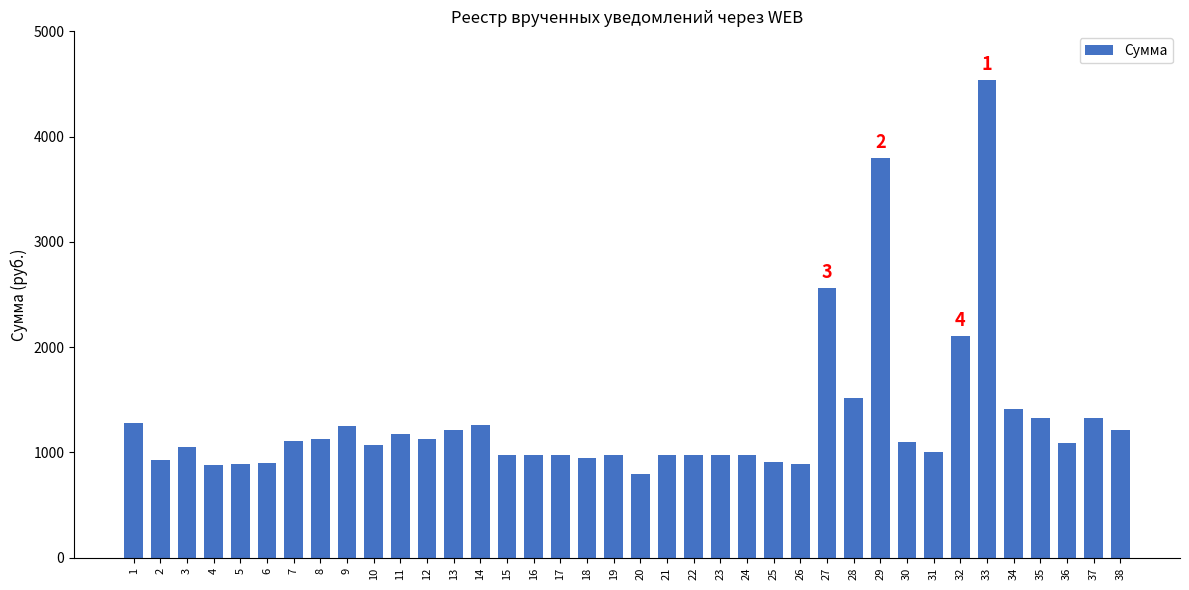

The value at 30 is 1099.9. True or false?

True